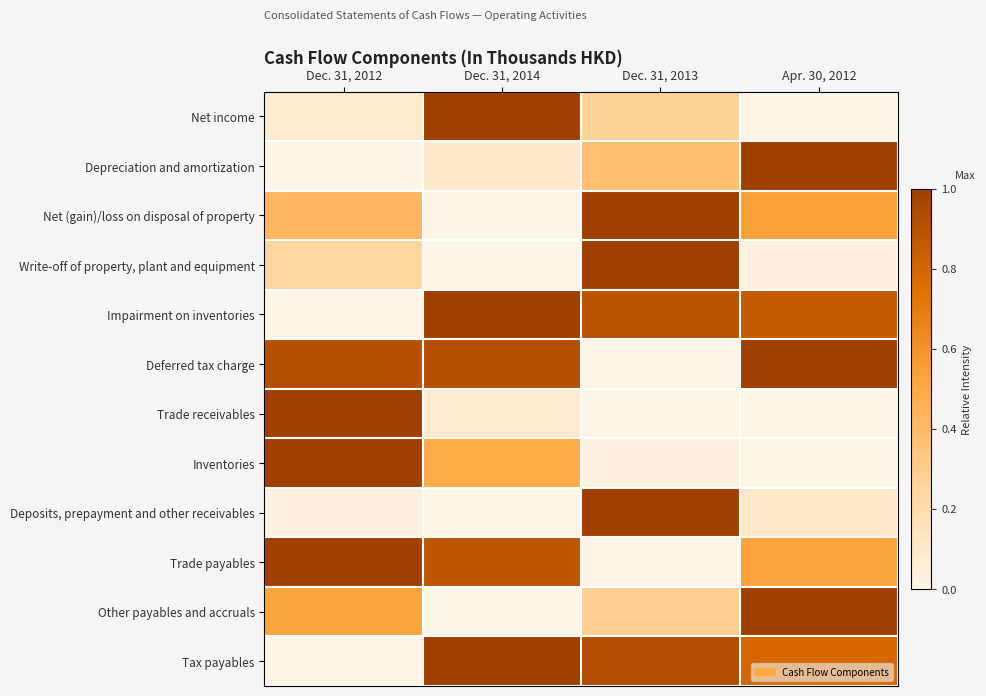

Reading left to right, extract all data points from this chart.

Net income: Dec. 31, 2012=0.1	Dec. 31, 2014=1.0	Dec. 31, 2013=0.3	Apr. 30, 2012=0.0
Depreciation and amortization: Dec. 31, 2012=0.0	Dec. 31, 2014=0.1	Dec. 31, 2013=0.4	Apr. 30, 2012=1.0
Net (gain)/loss on disposal of property: Dec. 31, 2012=0.4	Dec. 31, 2014=0.0	Dec. 31, 2013=1.0	Apr. 30, 2012=0.5
Write-off of property, plant and equipment: Dec. 31, 2012=0.2	Dec. 31, 2014=0.0	Dec. 31, 2013=1.0	Apr. 30, 2012=0.0
Impairment on inventories: Dec. 31, 2012=0.0	Dec. 31, 2014=1.0	Dec. 31, 2013=0.9	Apr. 30, 2012=0.9
Deferred tax charge: Dec. 31, 2012=0.9	Dec. 31, 2014=0.9	Dec. 31, 2013=0.0	Apr. 30, 2012=1.0
Trade receivables: Dec. 31, 2012=1.0	Dec. 31, 2014=0.1	Dec. 31, 2013=0.0	Apr. 30, 2012=0.0
Inventories: Dec. 31, 2012=1.0	Dec. 31, 2014=0.5	Dec. 31, 2013=0.0	Apr. 30, 2012=0.0
Deposits, prepayment and other receivables: Dec. 31, 2012=0.0	Dec. 31, 2014=0.0	Dec. 31, 2013=1.0	Apr. 30, 2012=0.1
Trade payables: Dec. 31, 2012=1.0	Dec. 31, 2014=0.9	Dec. 31, 2013=0.0	Apr. 30, 2012=0.5
Other payables and accruals: Dec. 31, 2012=0.5	Dec. 31, 2014=0.0	Dec. 31, 2013=0.3	Apr. 30, 2012=1.0
Tax payables: Dec. 31, 2012=0.0	Dec. 31, 2014=1.0	Dec. 31, 2013=0.9	Apr. 30, 2012=0.8